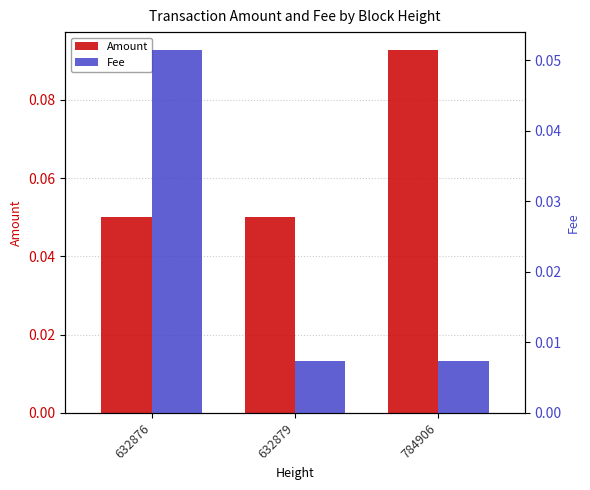

Is it true that Amount equals 0.1 at 632879?

False